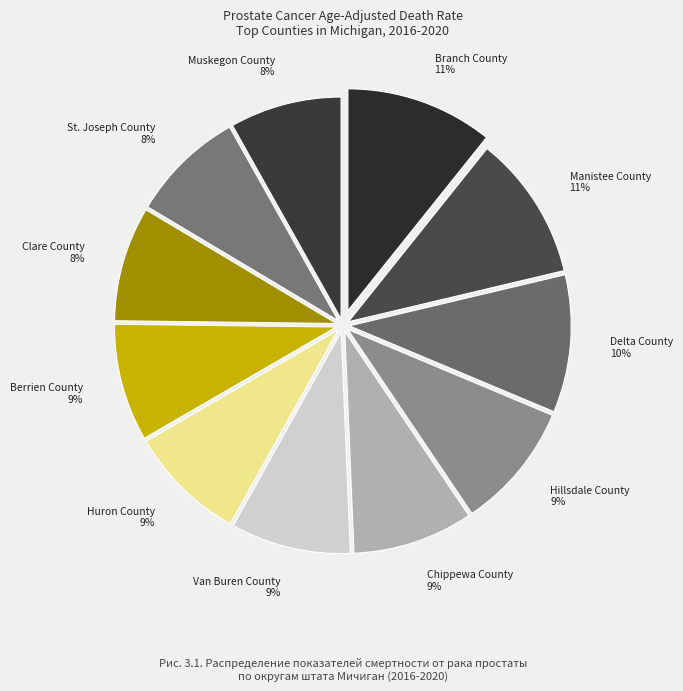

Approximately how many times larger is the value at Branch County compared to Hillsdale County?

1.2